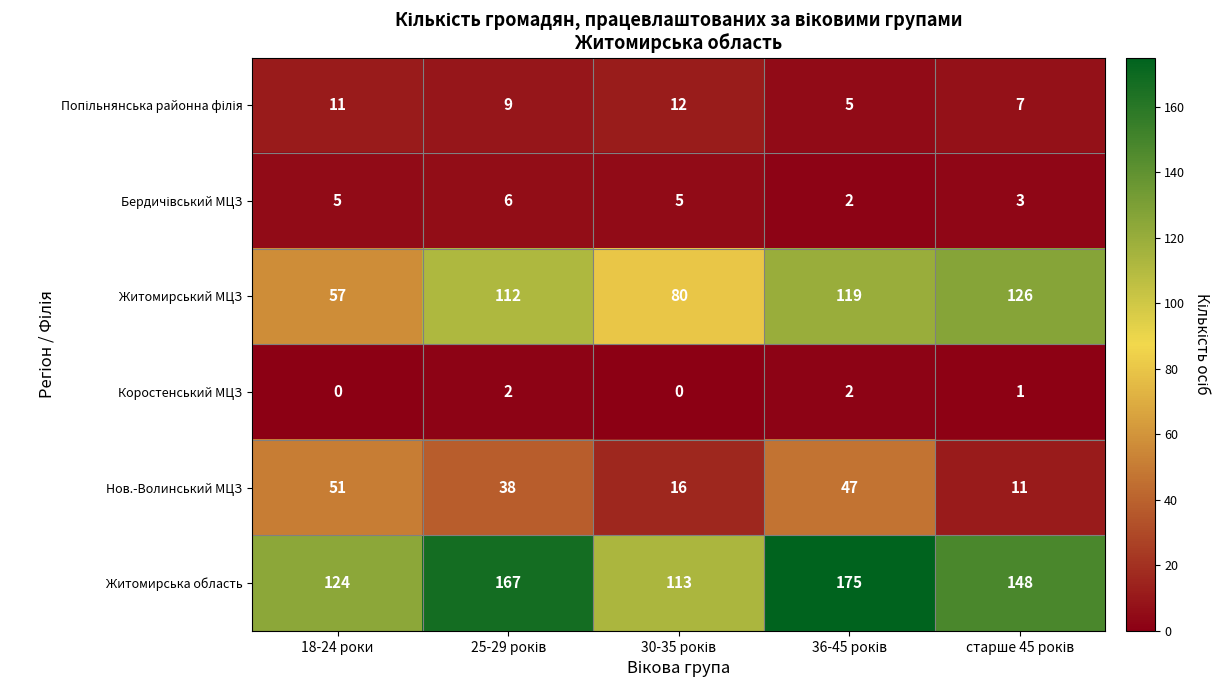

What is the difference between the maximum and minimum values in the Житомирський МЦЗ series?

69